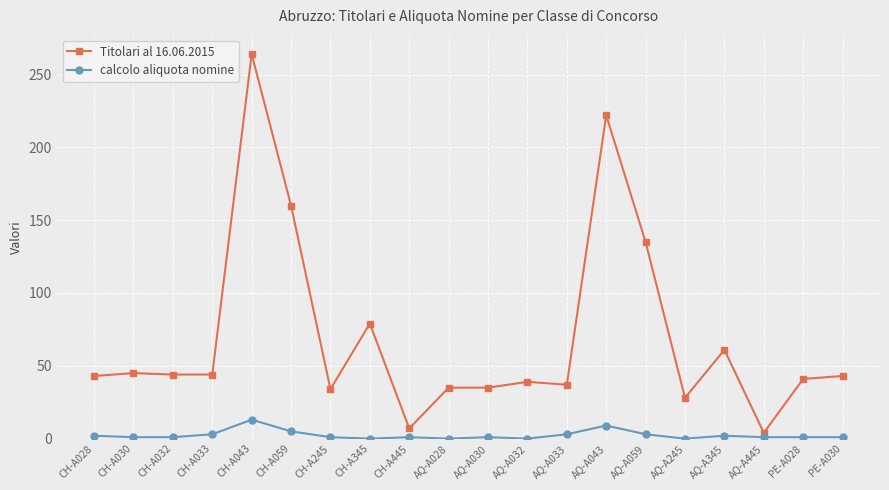

What is the value of the calcolo aliquota nomine point at the 19th from the left?

1